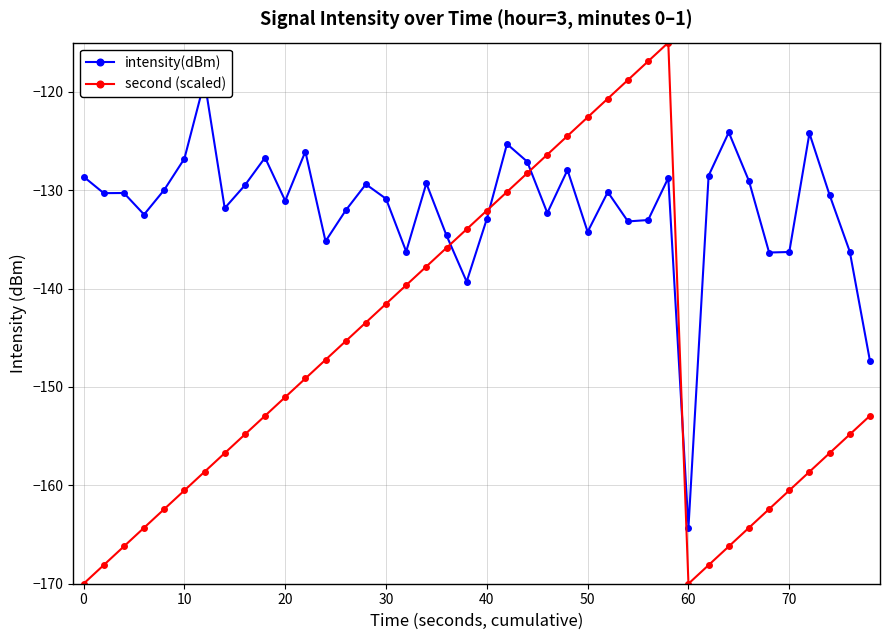

What is the value of the intensity(dBm) point at the 36th from the left?

-136.3